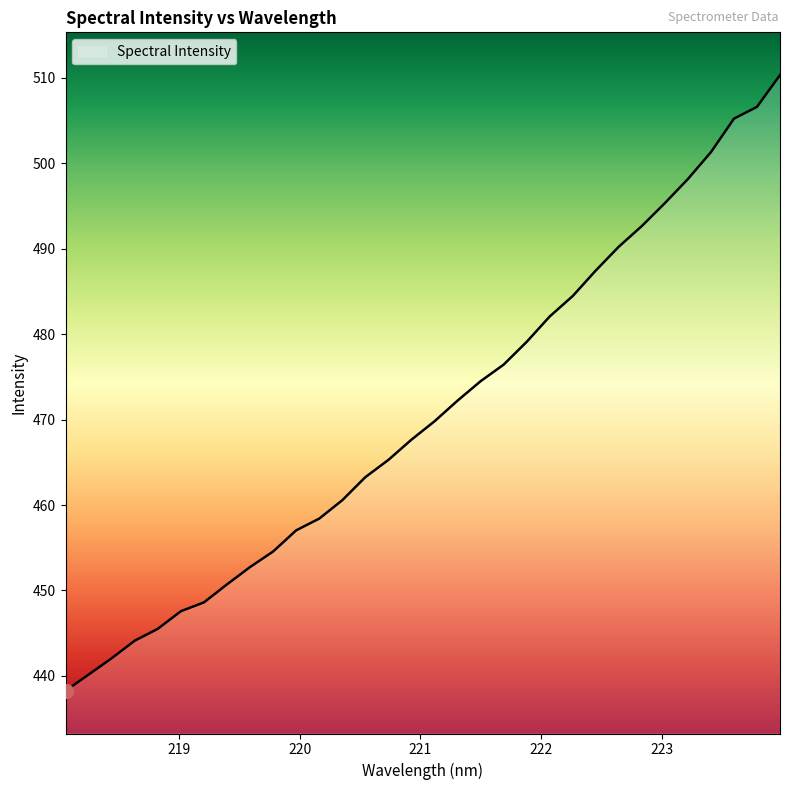

What is the greatest value displayed?

510.3